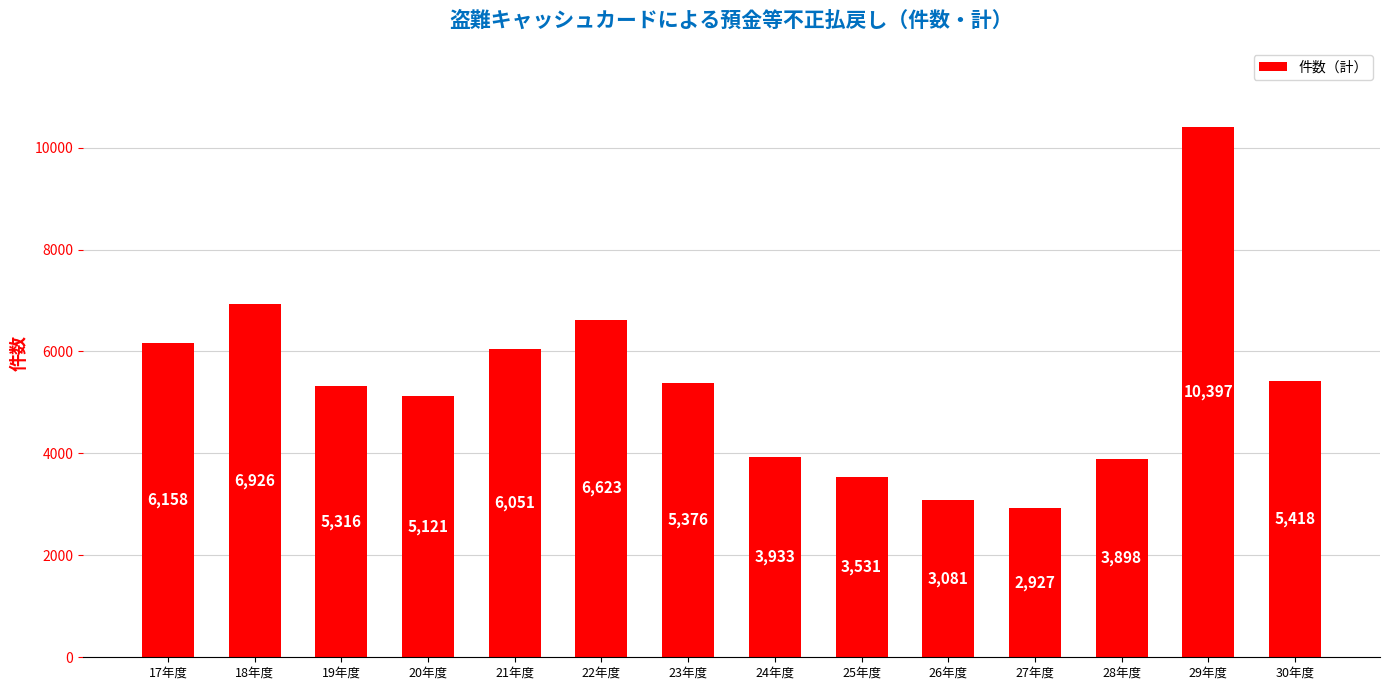

Reading right to left, list all the values displayed in this chart.

5418	10397	3898	2927	3081	3531	3933	5376	6623	6051	5121	5316	6926	6158